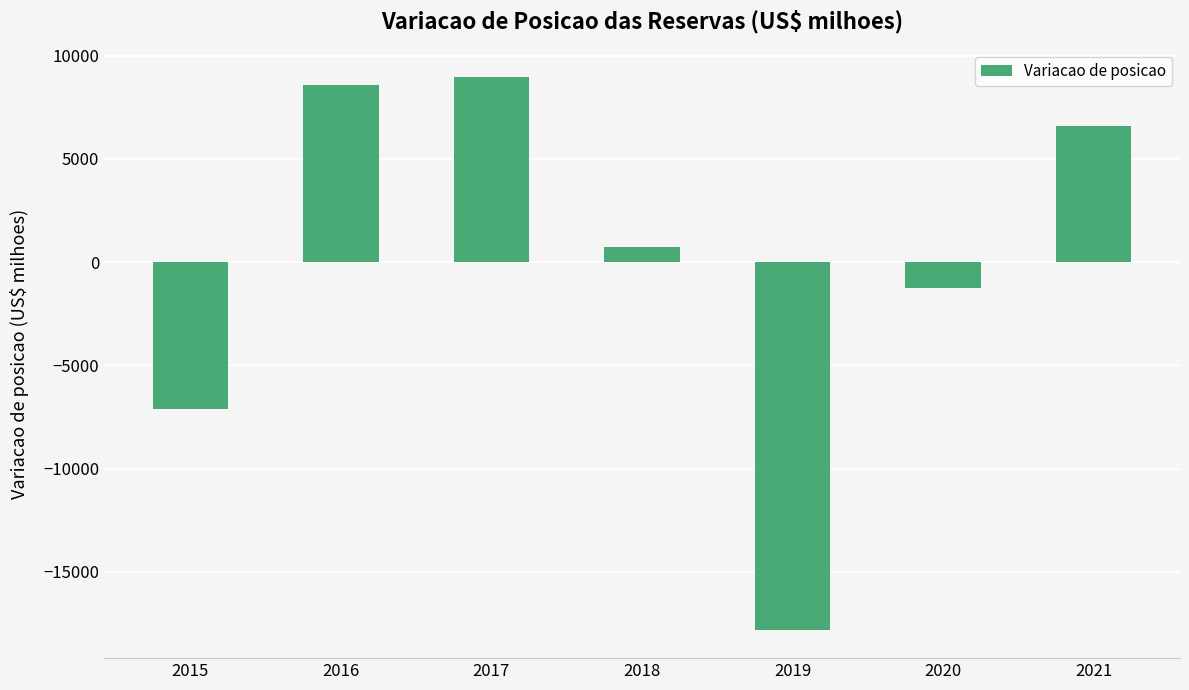

At which category does the chart reach its peak across all series?

2017